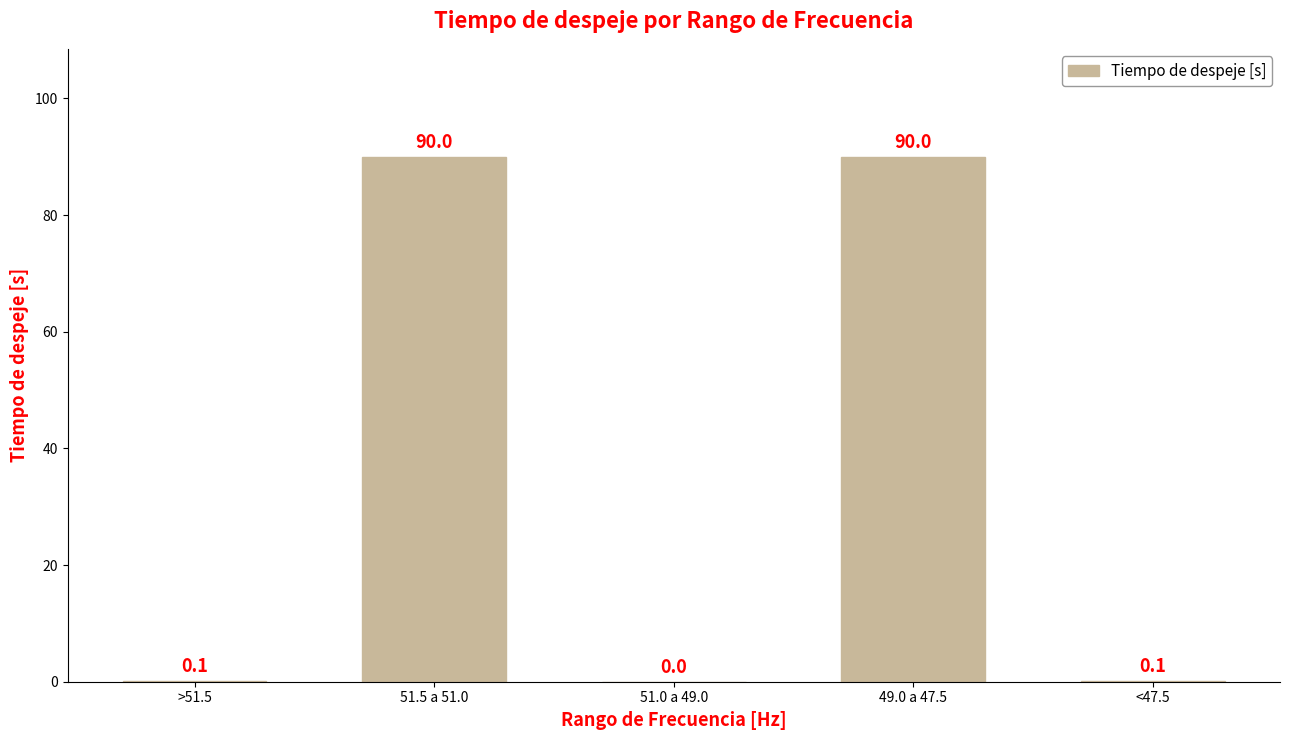

What is the change in value from 51.5 a 51.0 to <47.5?

-89.9